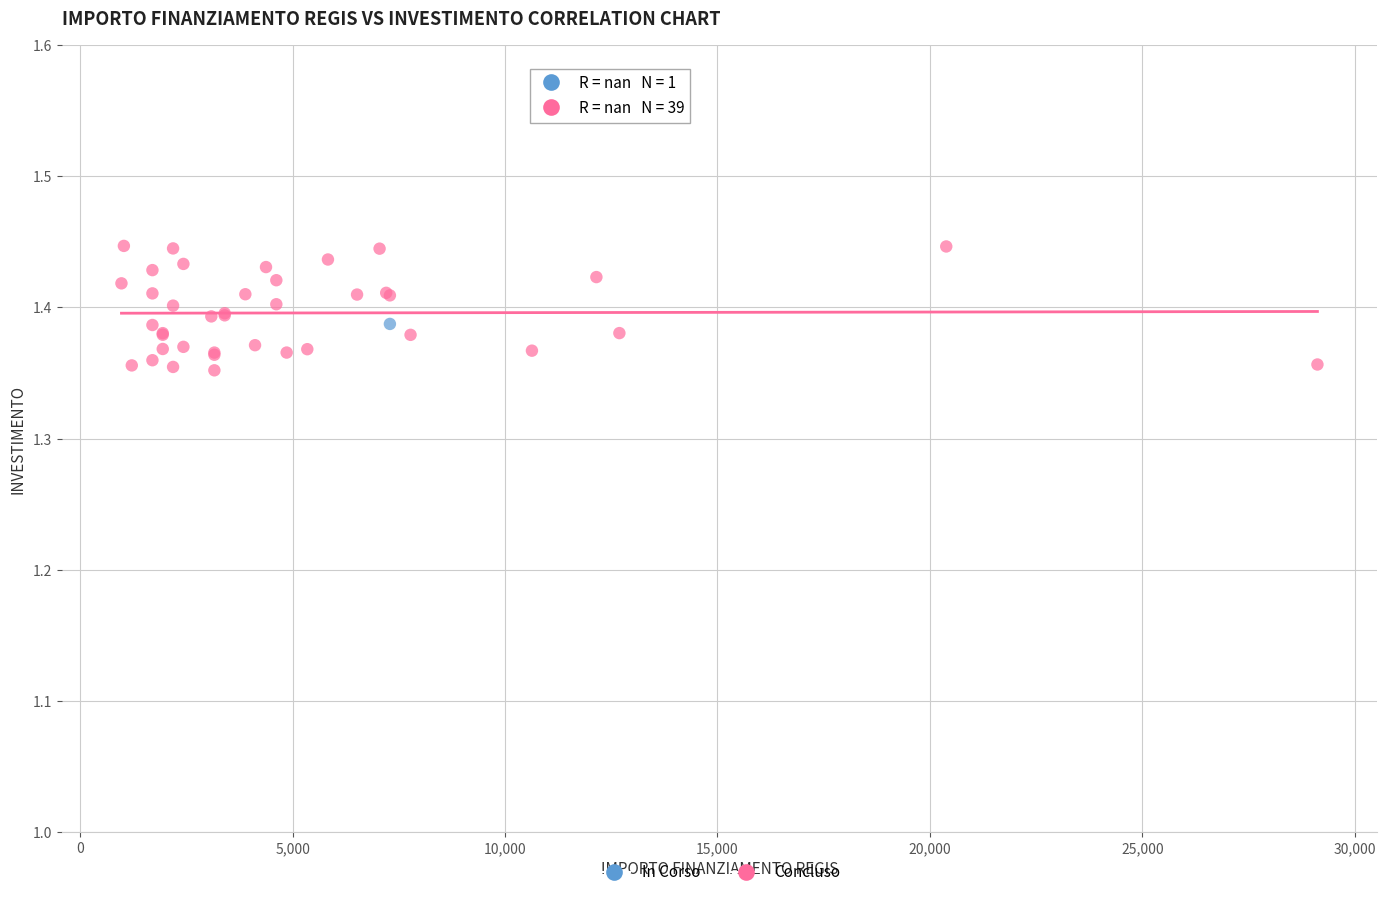

What are all the series names shown in the legend?

In Corso, Concluso